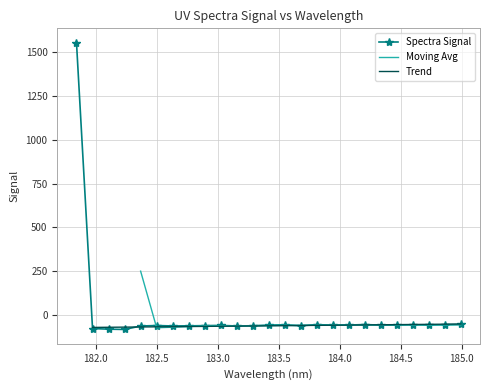

Reading left to right, extract all data points from this chart.

181.8418=1556.0	181.9732053322=-77.5	182.1045947288=-81.2	182.2359681898=-82.8	182.3673257152=-63.1	182.498667305=-60.4	182.6299929592=-62.9	182.7613026778=-62.2	182.8925964608=-60.9	183.0238743082=-59.8	183.15513622=-62.9	183.2863821962=-61.6	183.4176122368=-57.9	183.5488263418=-56.2	183.6800245112=-61.1	183.811206745=-55.3	183.9423730432=-57.9	184.0735234058=-57.8	184.2046578328=-54.7	184.3357763242=-58.2	184.46687888=-58.3	184.5979655002=-55.6	184.7290361848=-58.1	184.8600909338=-55.7	184.9911297472=-53.9